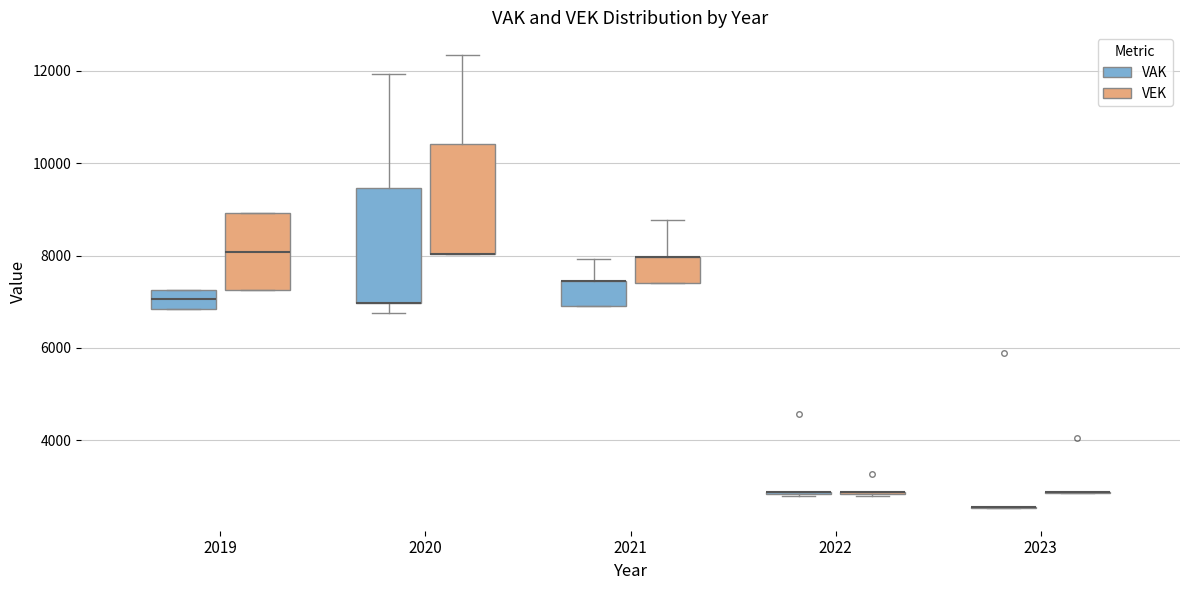

Reading left to right, read every box against the y-axis: the position of its median line, the range the box covers, and the ends of its whiskers. The values are not printed on the chart, so give them approximately, as read against the axis.

2019 (VAK): median 7000, box 6800 to 7200, whiskers 6800 to 7200
2019 (VEK): median 8000, box 7200 to 9000, whiskers 7200 to 9000
2020 (VAK): median 7000 (drawn on the box's lower edge), box 7000 to 9400, whiskers 6800 to 12000
2020 (VEK): median 8000 (drawn on the box's lower edge), box 8000 to 10400, whiskers 8000 to 12400
2021 (VAK): median 7400 (drawn on the box's upper edge), box 6800 to 7400, whiskers 6800 to 8000
2021 (VEK): median 8000 (drawn on the box's upper edge), box 7400 to 8000, whiskers 7400 to 8800
2022 (VAK): box collapsed to a line at 2800, whiskers 2800 to 2800
2022 (VEK): box collapsed to a line at 2800, whiskers 2800 to 2800
2023 (VAK): box collapsed to a line at 2600, whiskers 2600 to 2600
2023 (VEK): box collapsed to a line at 2800, whiskers 2800 to 2800